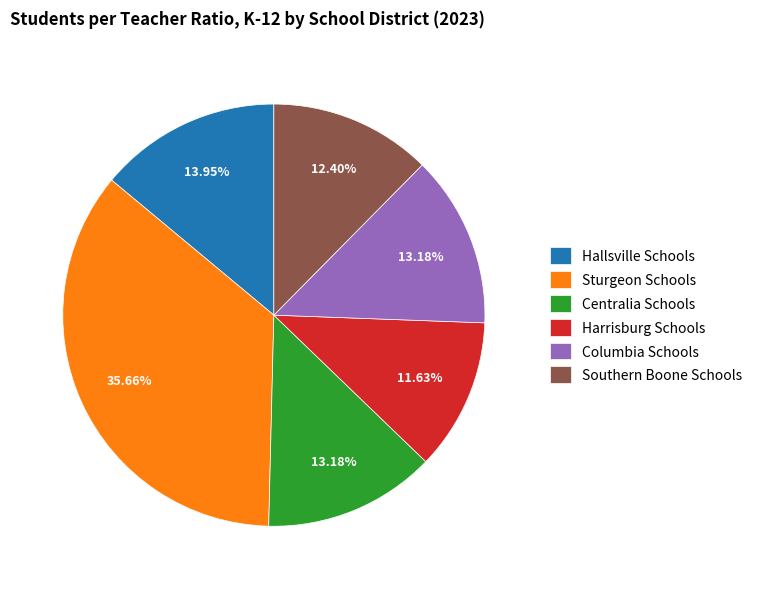

Is there any slice that represents more than half of the pie?

No